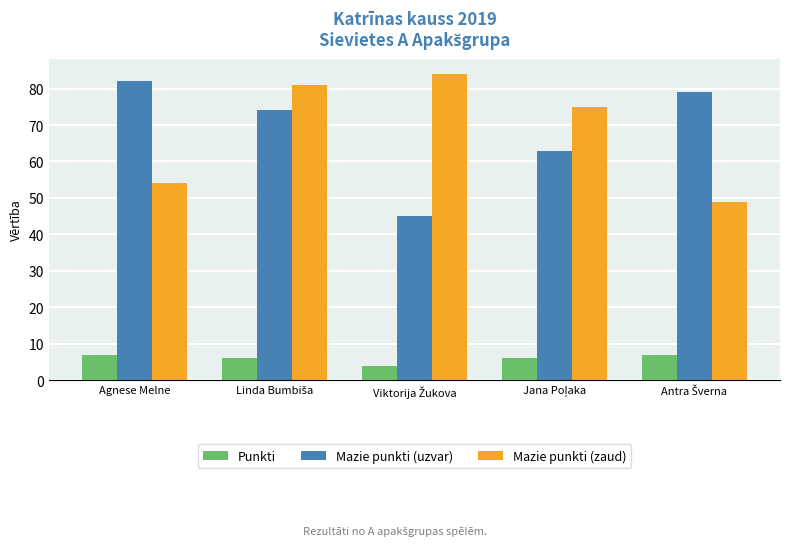

How many categories are shown in the chart?

5